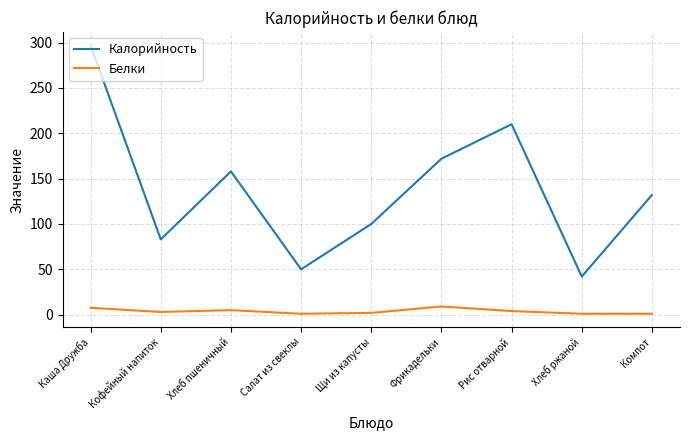

True or false: Белки has more than 2 interior local peaks.

False